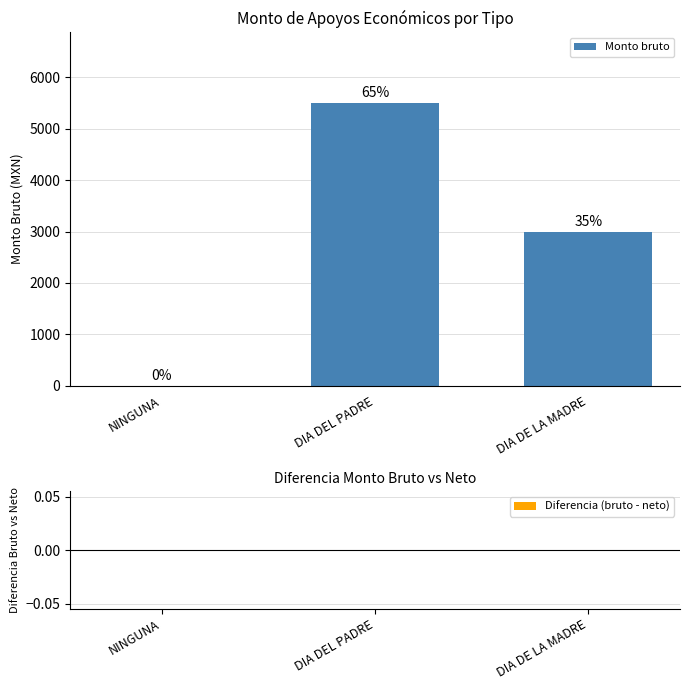

Are the bars horizontal?

No